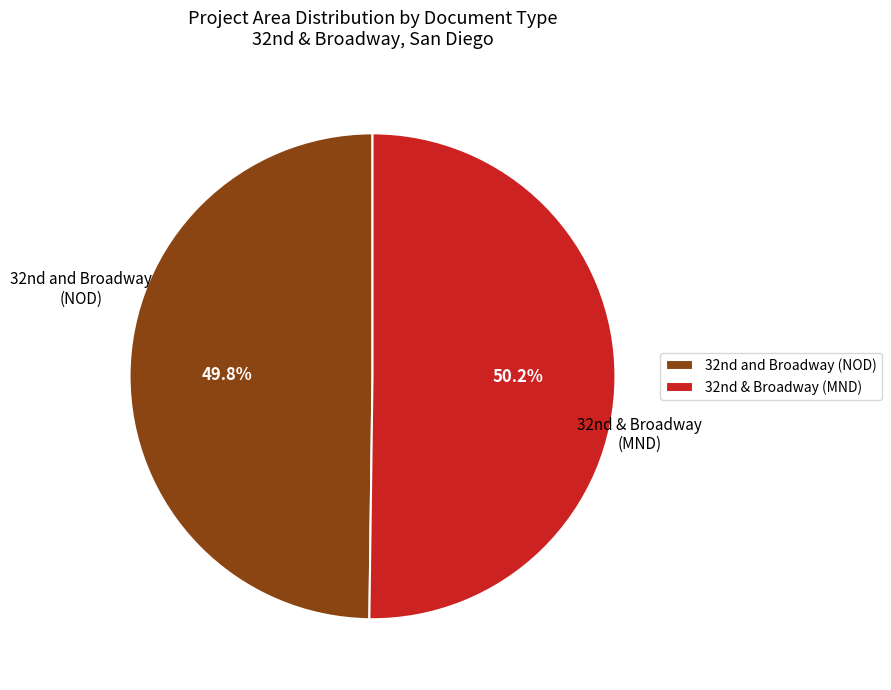

To the nearest percent, what is the average slice percentage?

50%